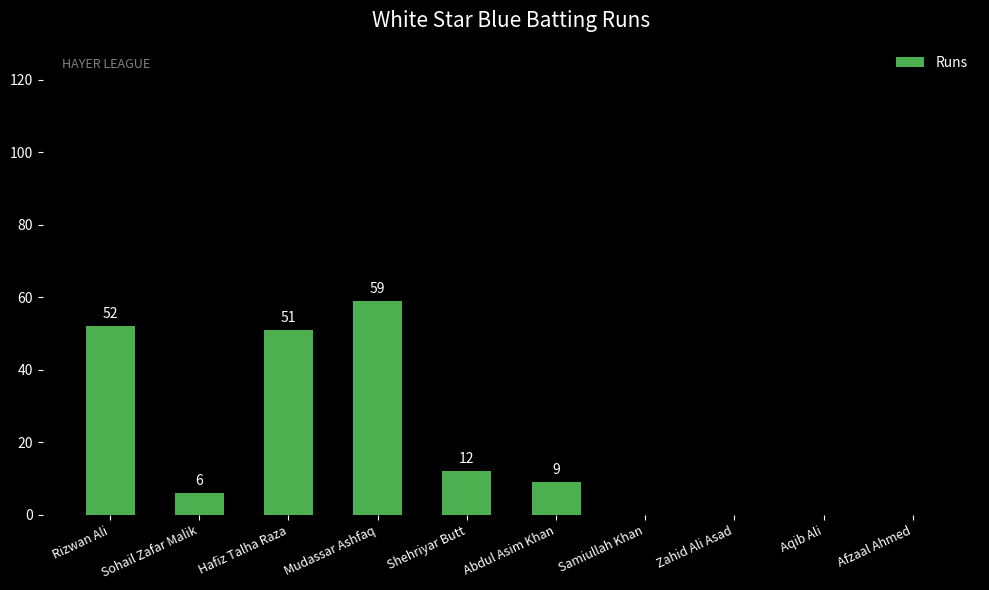

How many values are above zero?

6